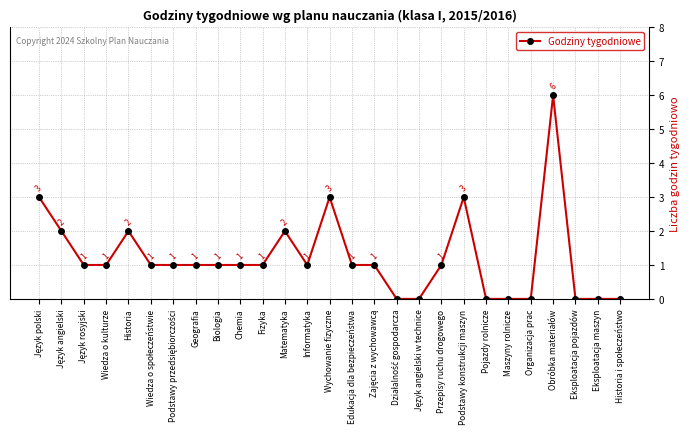

Reading left to right, list all the values displayed in this chart.

3	2	1	1	2	1	1	1	1	1	1	2	1	3	1	1	0	0	1	3	0	0	0	6	0	0	0